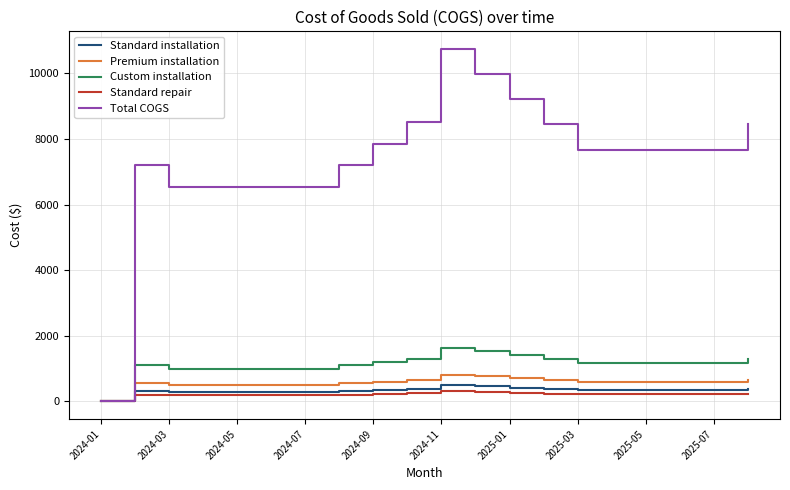

What is the greatest value displayed?

10744.1